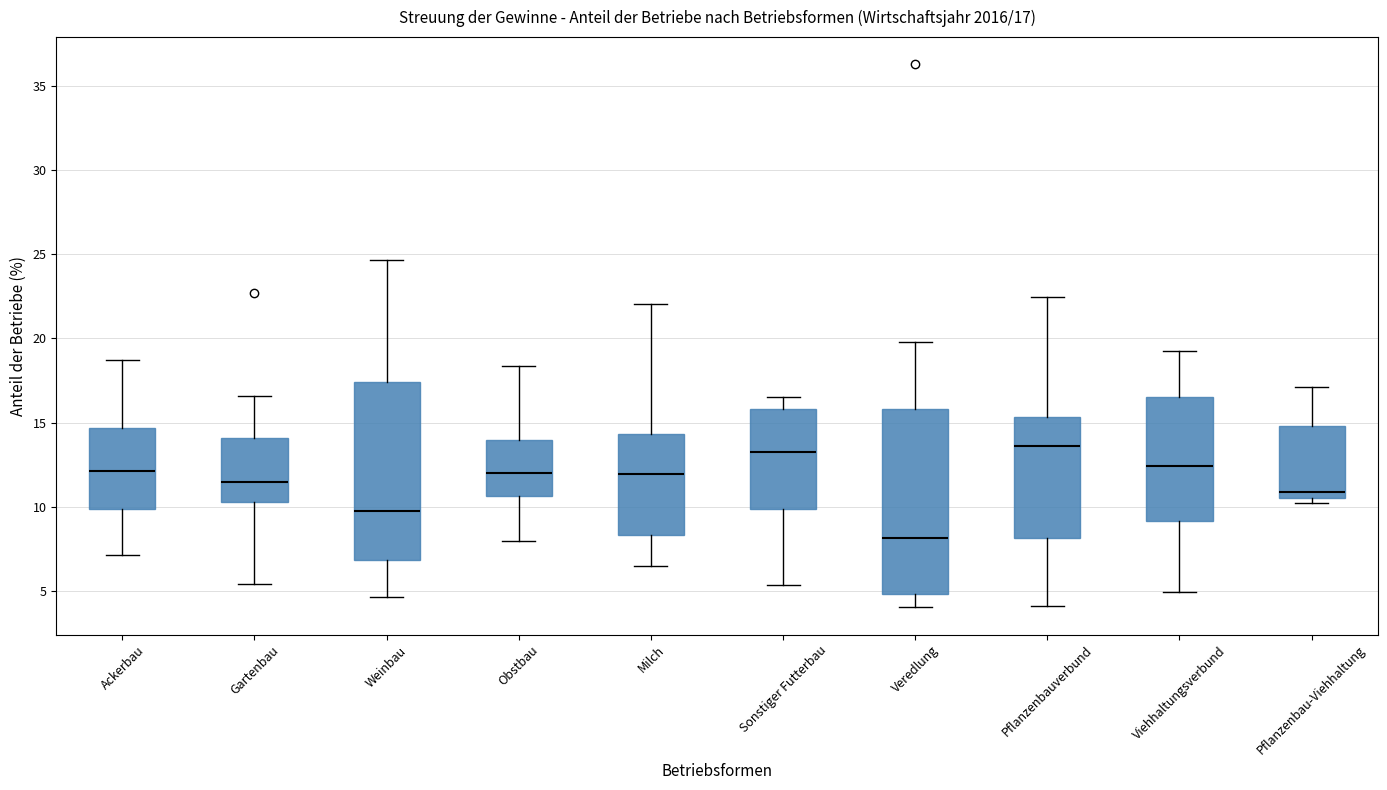

Which box has the lowest median line?

Veredlung